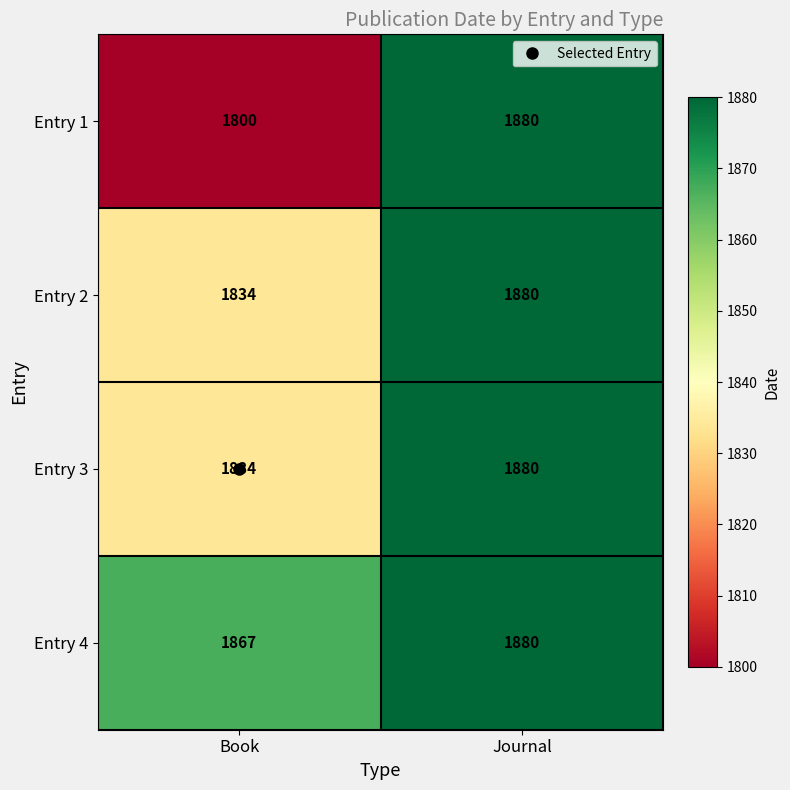

The Entry 2 series shows 2659 at Book. True or false?

False